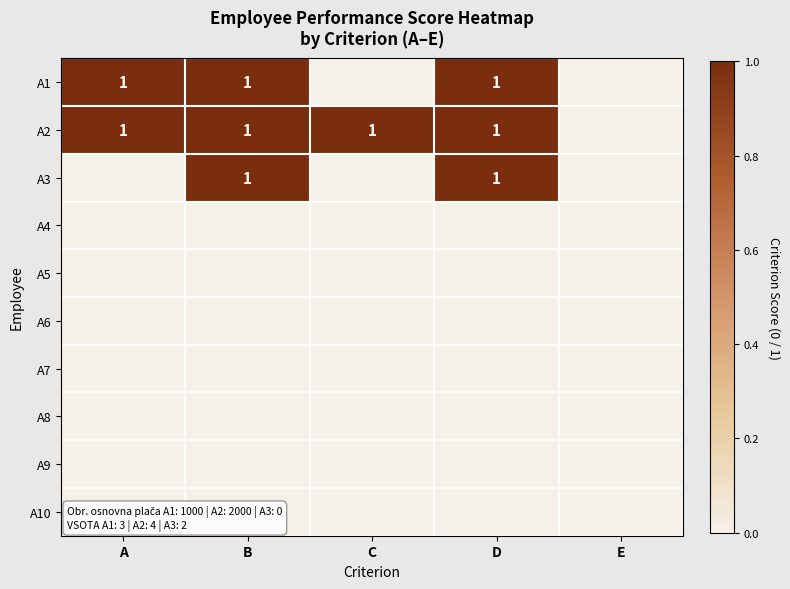

Is it true that A1 equals 2 at B?

False